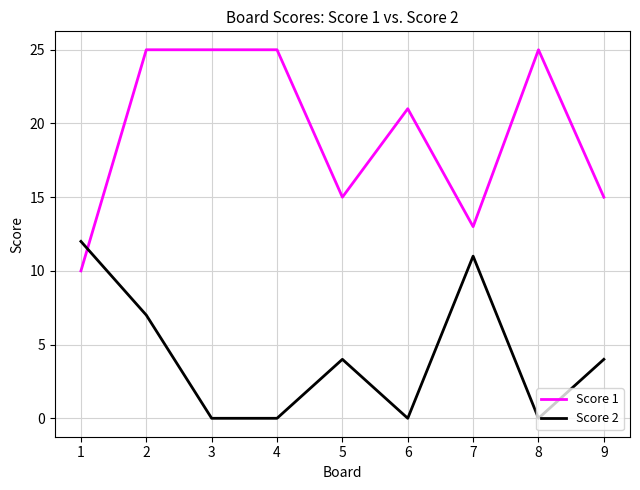

True or false: Score 2 and Score 1 cross at least once.

True